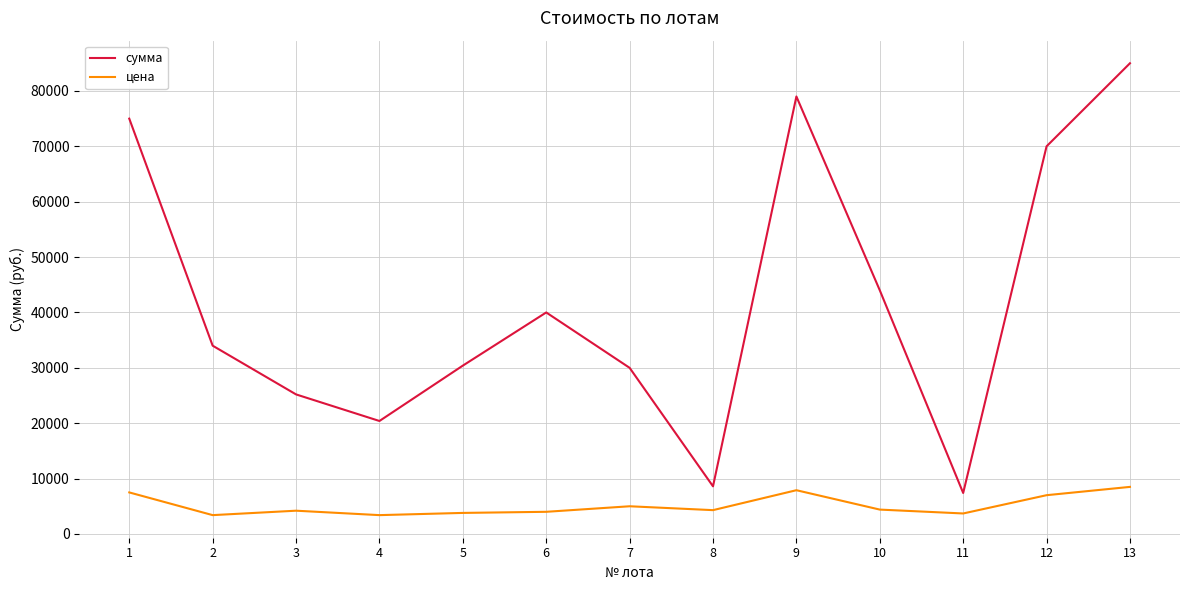

Does the chart display data point markers on the line(s)?

No